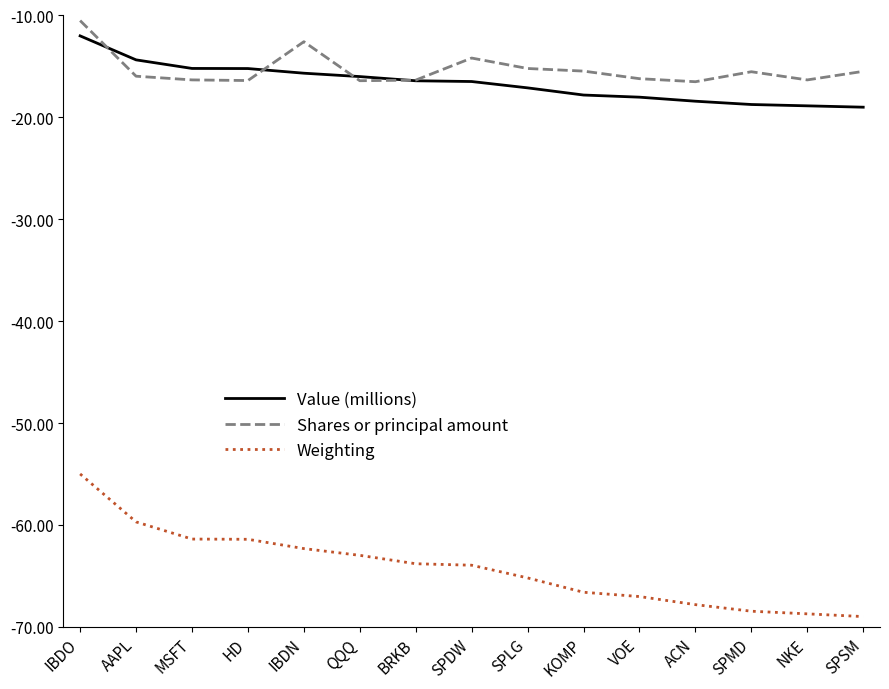

The value of Shares or principal amount at IBDN is -18.0. True or false?

False